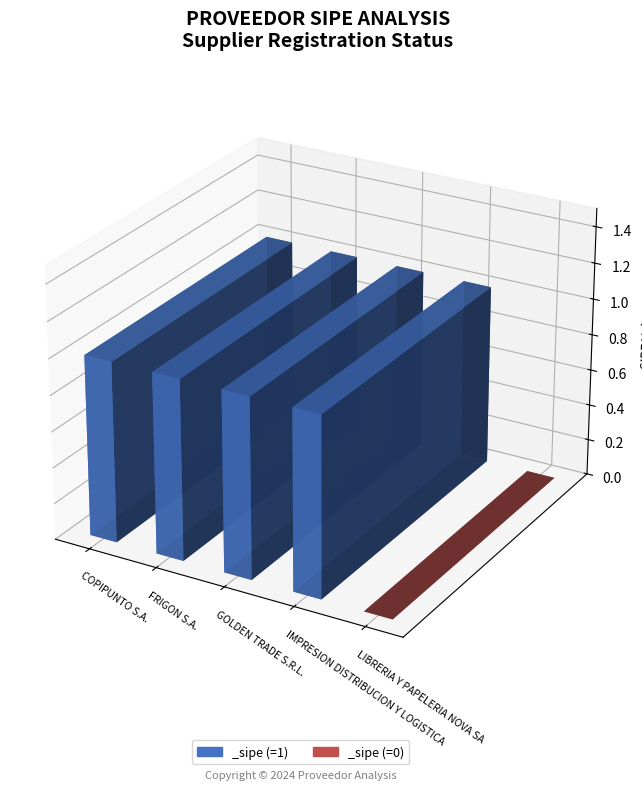

Which label corresponds to the largest value in the chart?

COPIPUNTO S.A.